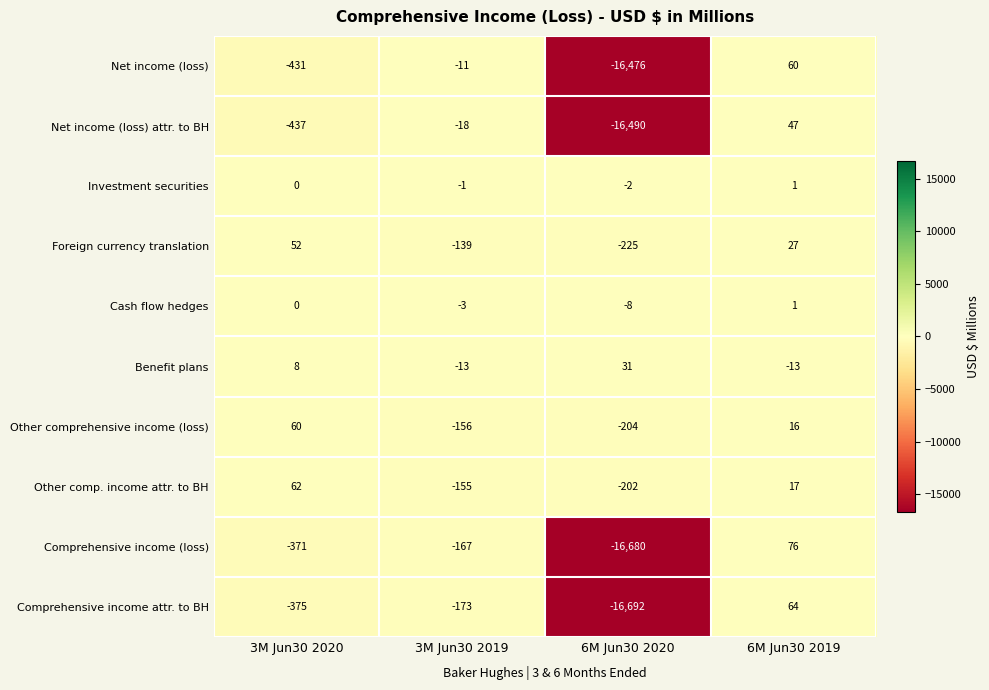

Which series changed the most between 3M Jun30 2019 and 6M Jun30 2020?

Comprehensive income attr. to BH